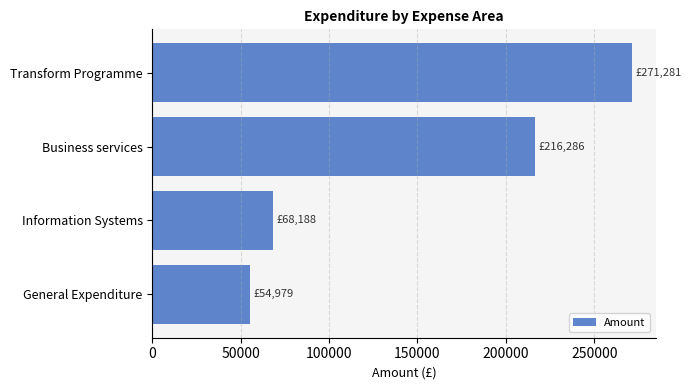

The value at General Expenditure is 84626.7. True or false?

False